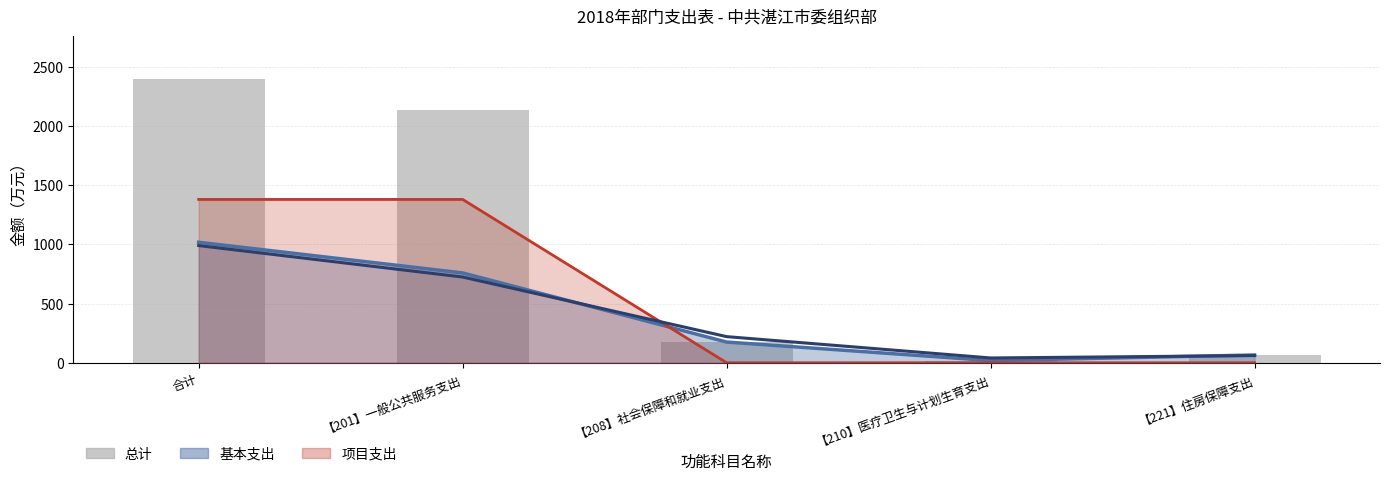

What is the average value?

958.5